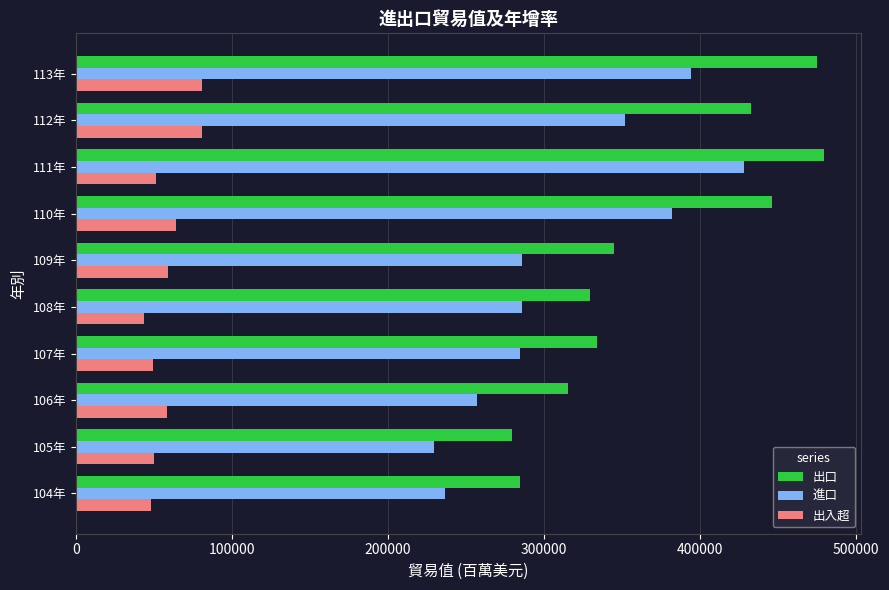

What is the difference between the maximum and second lowest values in the 出口 series?

194981.3